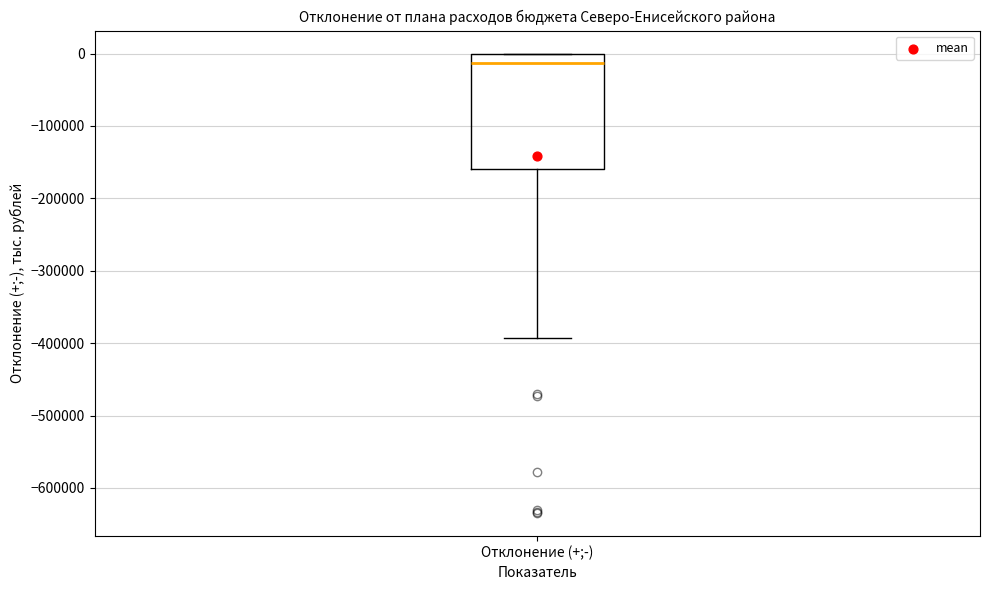

Where is the upper edge of the box for Отклонение (+;-) on the y-axis? The values are not printed on the chart, so give them approximately, as read against the axis.

0